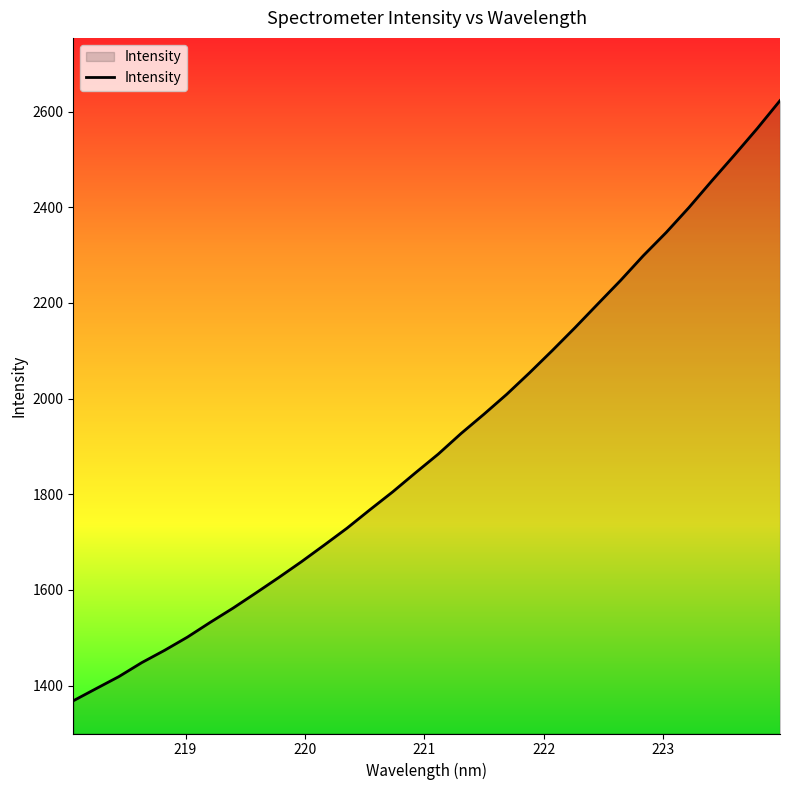

What is the maximum value shown in the chart?

2623.2